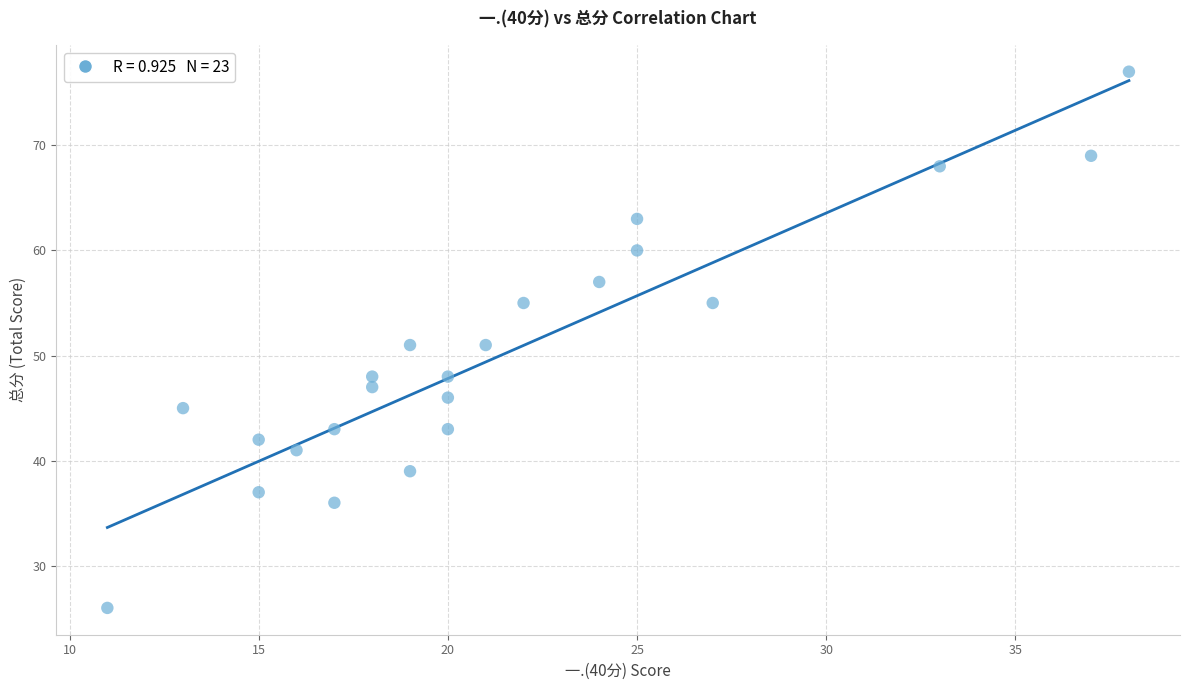

What is the range of X values (max minus min)?

27